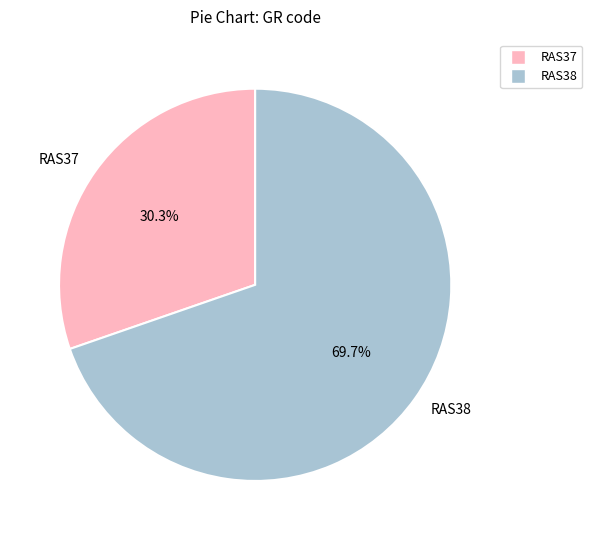

To the nearest percent, what portion does RAS38 represent?

70%